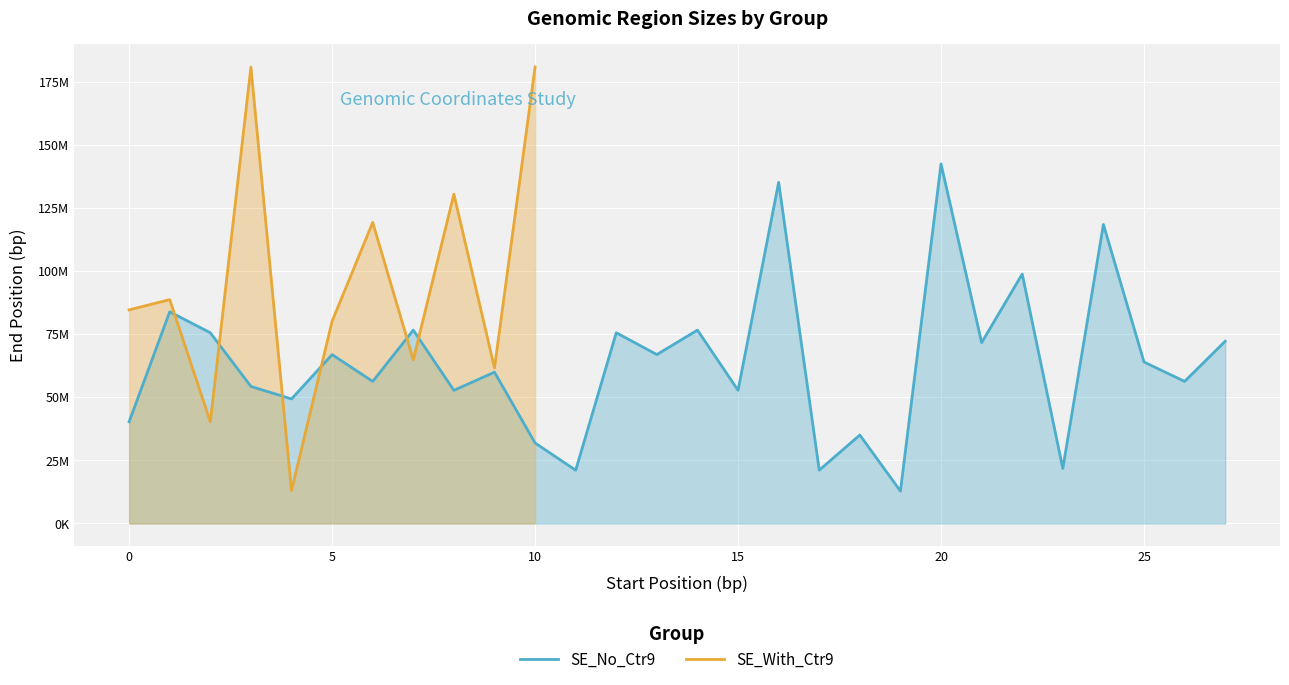

The chart shows a value of 8912950 at 17. True or false?

False